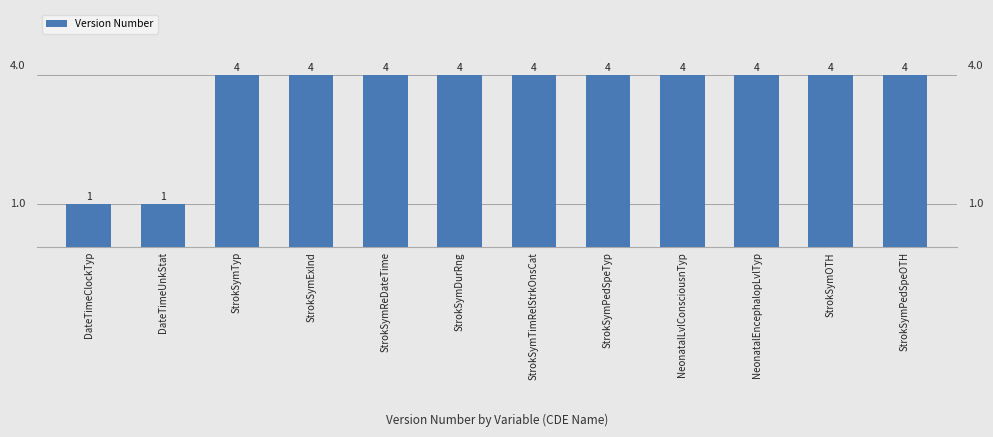

Between DateTimeClockTyp and StrokSymOTH, which is larger?

StrokSymOTH